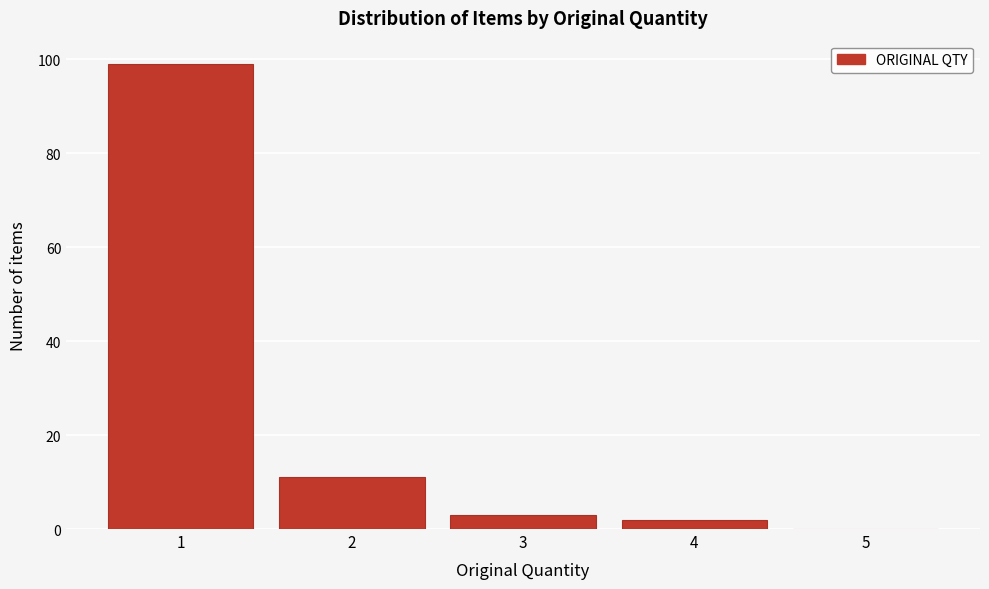

Reading left to right, list every bar in this chart as the range it spans on the x-axis followed by its height. The values are not printed on the chart, so give them approximately, as read against the axis.

0.5 to 1.5: 100
1.5 to 2.5: 12
2.5 to 3.5: 4
3.5 to 4.5: 2
4.5 to 5.5: 0